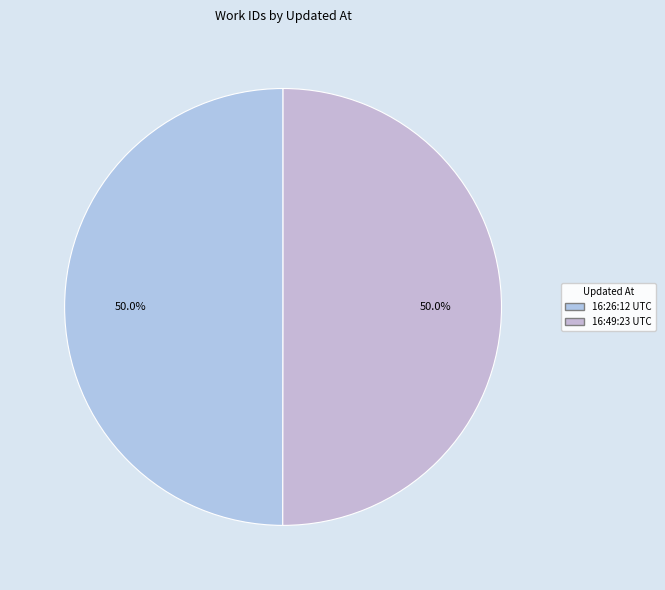

How many slices are in this pie chart?

2